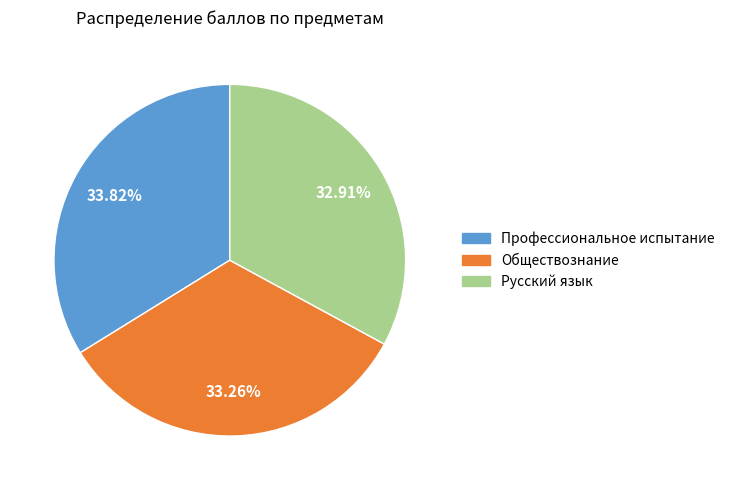

Does any single category account for the majority?

No